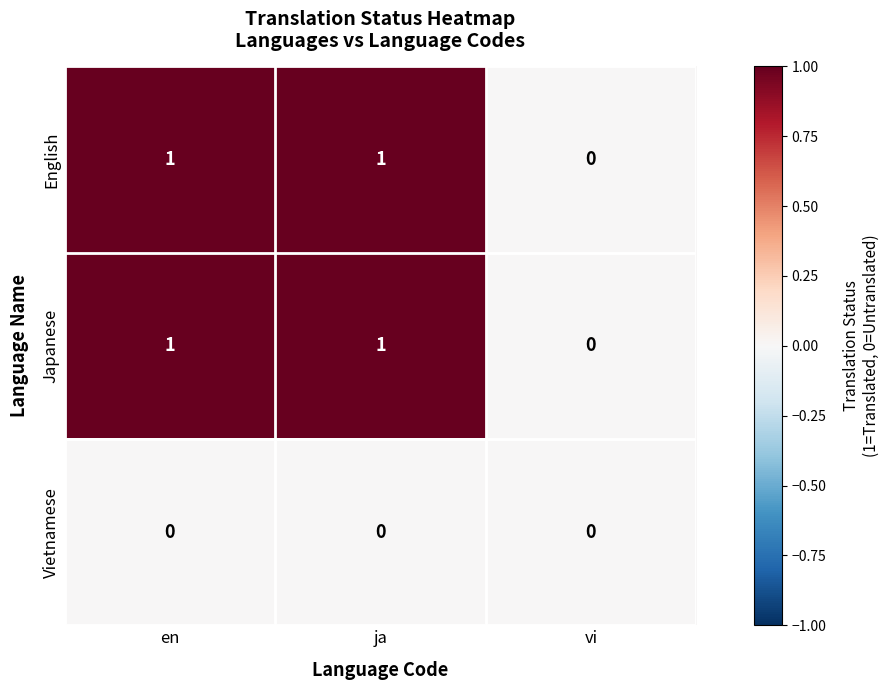

What is the greatest value displayed?

1